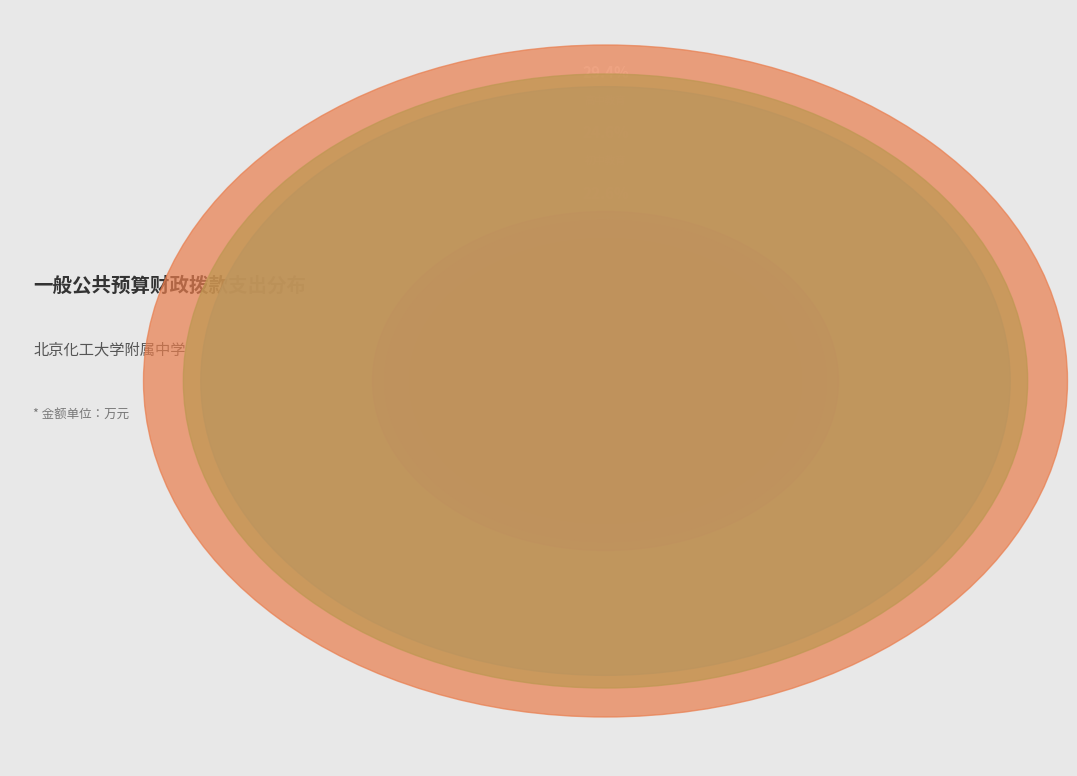

Does 小学教育 represent more than half of the total?

No